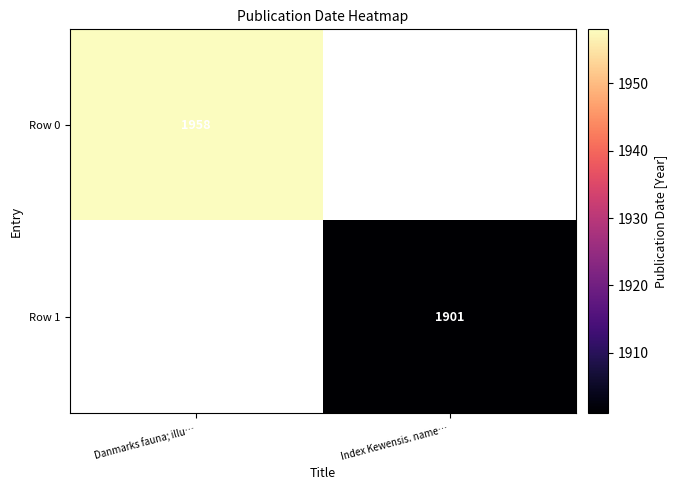

Count the number of data series in this chart.

2